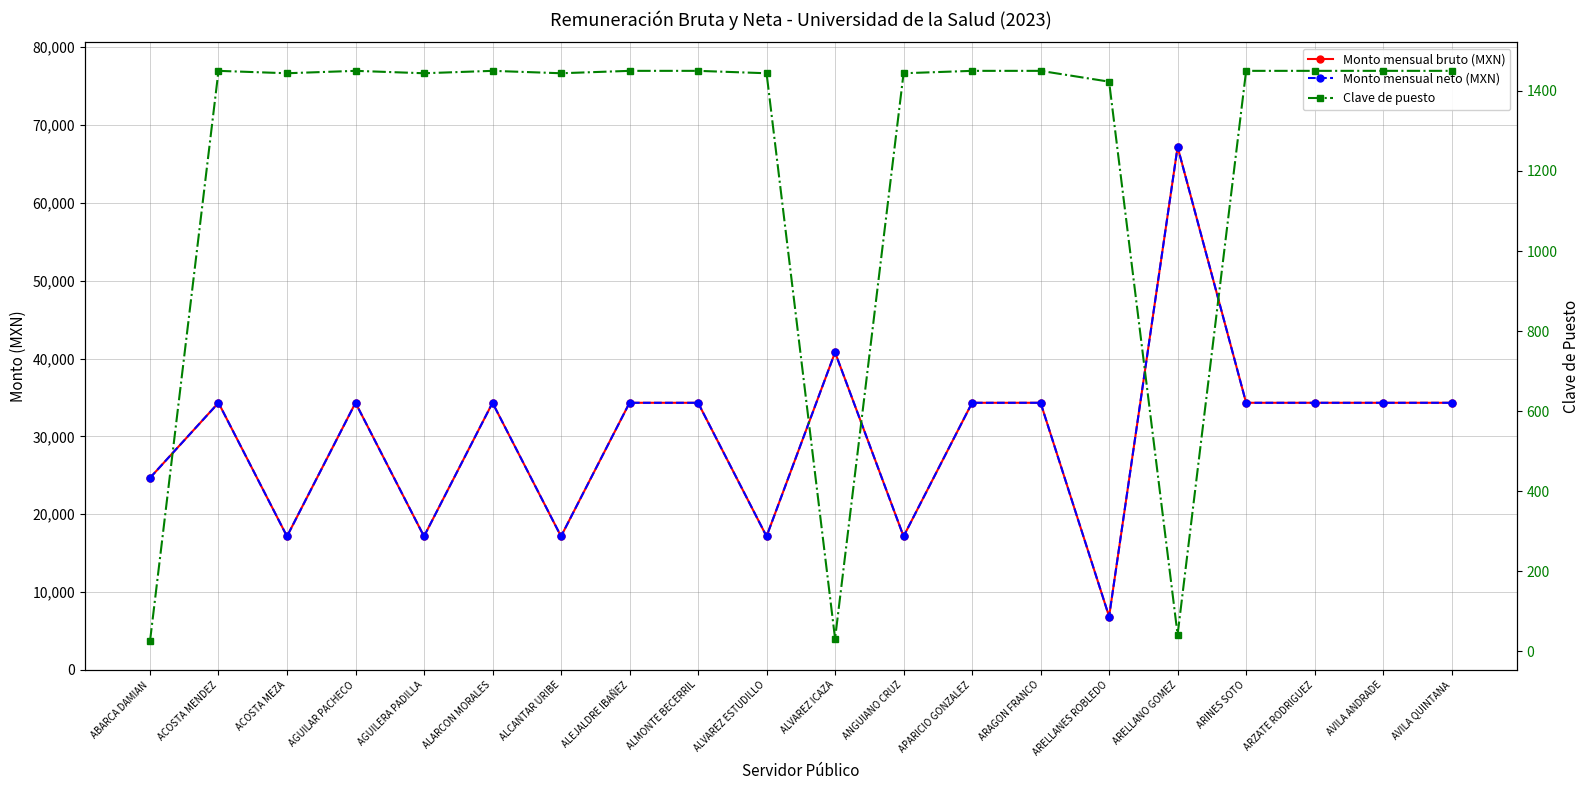

What is the spread (max minus min) of values at ALEJALDRE IBAÑEZ?

32870